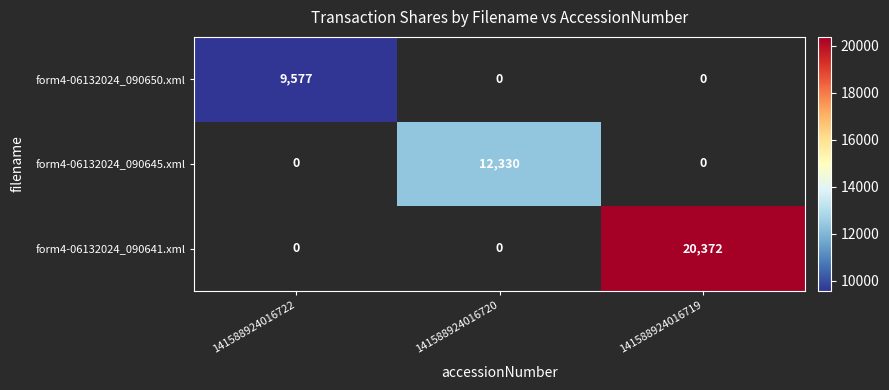

Is it true that form4-06132024_090641.xml equals 20372 at 141588924016719?

True